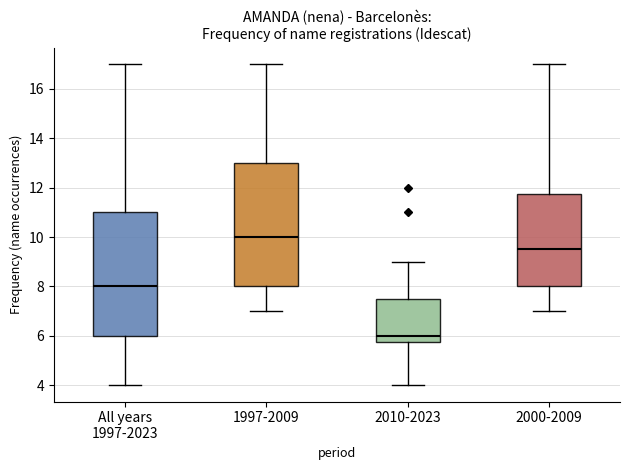

Reading left to right, transcribe this box plot: for each box, give where its median line is, the range the box spans, and where its two whiskers end, as read against the y-axis. The values are not printed on the chart, so give them approximately, as read against the axis.

All years 1997-2023: median 8.0, box 6.0 to 11.0, whiskers 4.0 to 17.0
1997-2009: median 10.0, box 8.0 to 13.0, whiskers 7.0 to 17.0
2010-2023: median 6.0, box 5.8 to 7.6, whiskers 4.0 to 9.0
2000-2009: median 9.6, box 8.0 to 11.8, whiskers 7.0 to 17.0